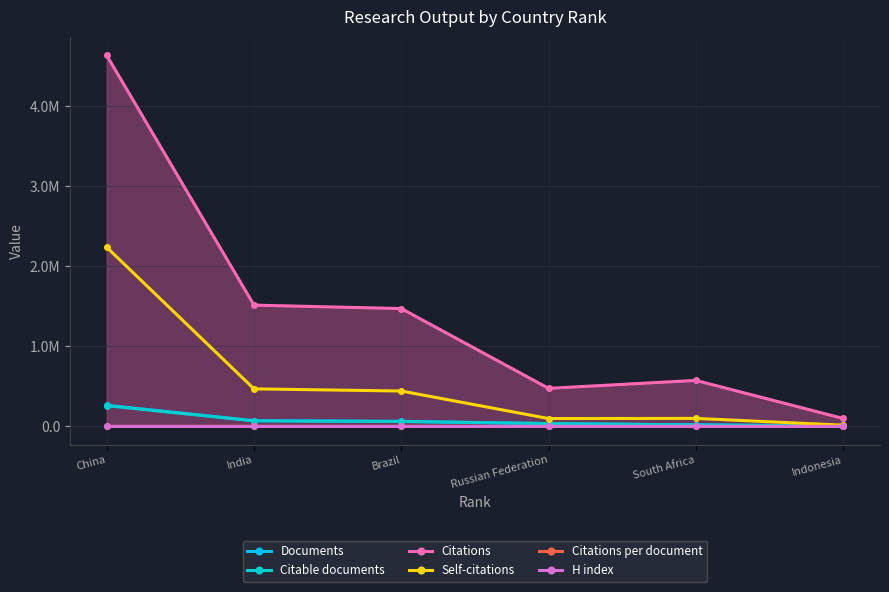

Is this an area chart (filled region under the line)?

Yes